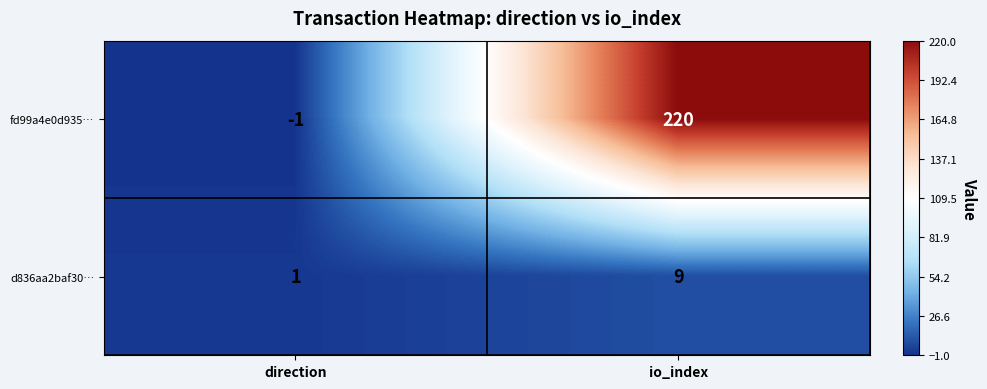

Which category has the highest value in the fd99a4e0d935… series?

io_index